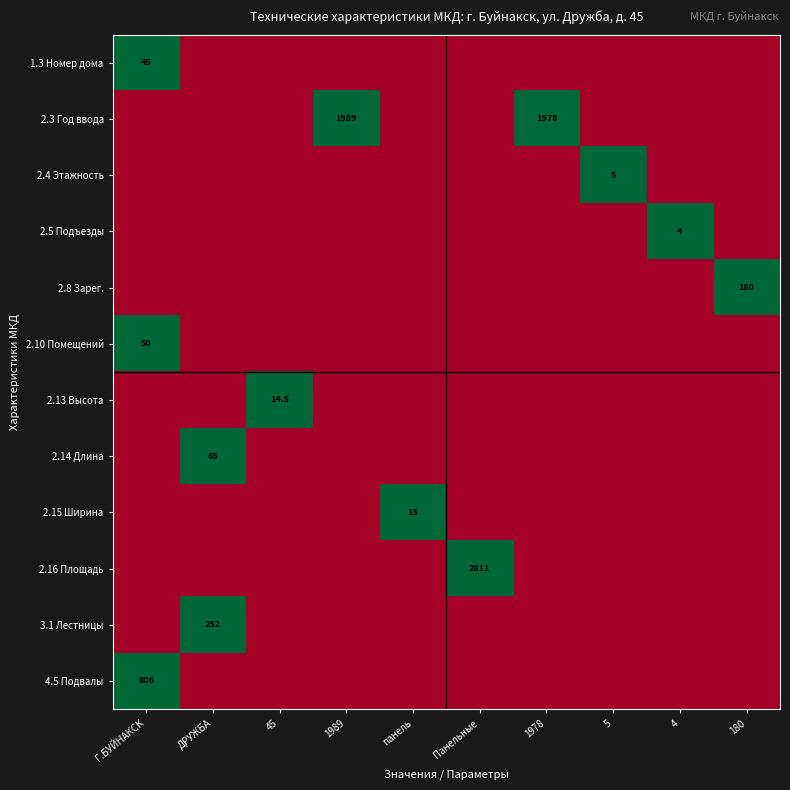

What is the spread (max minus min) of values at 180?

1.0